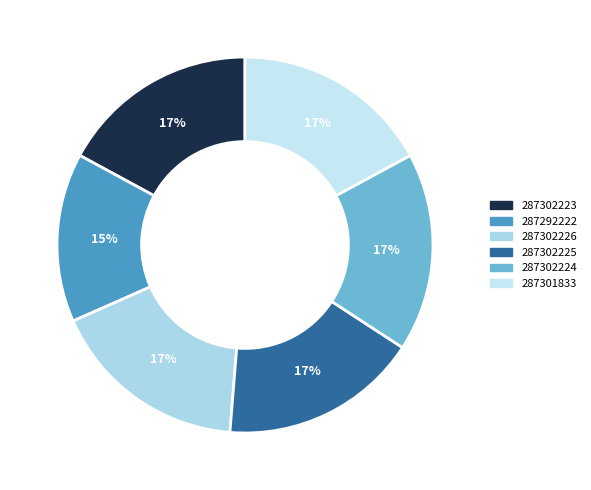

To the nearest percent, what portion does 287292222 represent?

15%